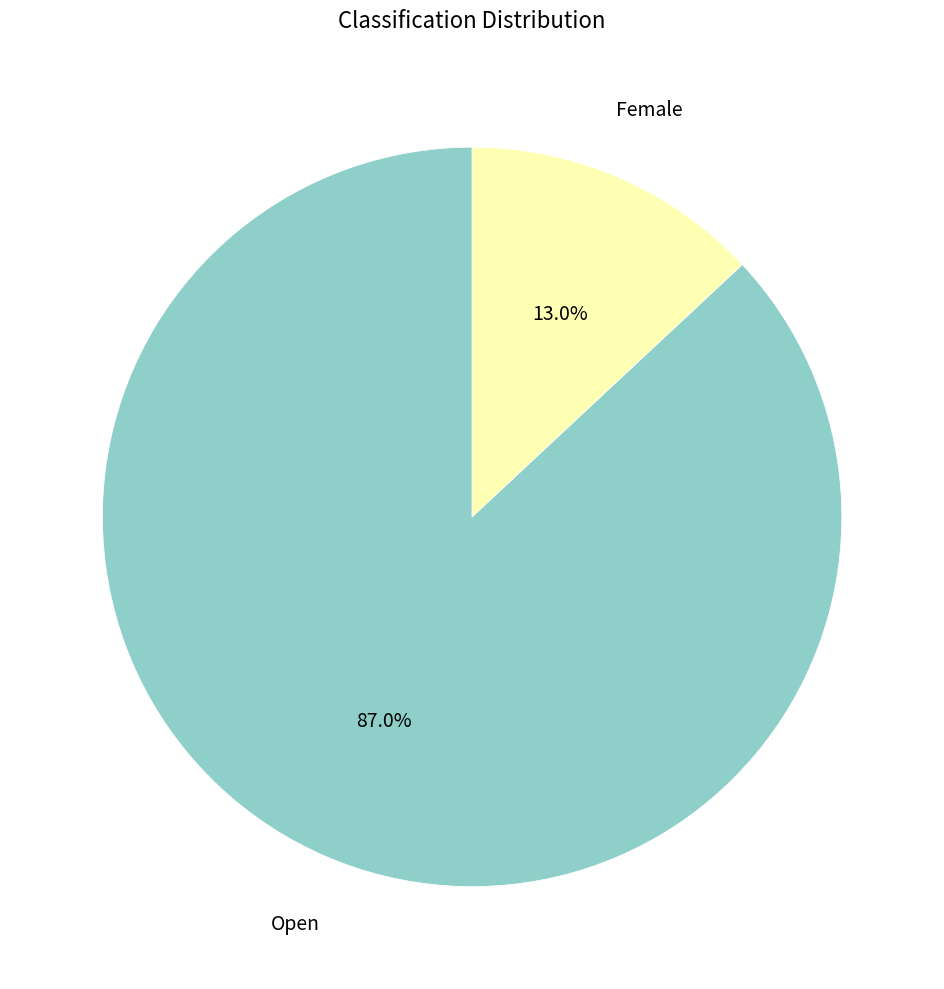

Is there any slice that represents more than half of the pie?

Yes